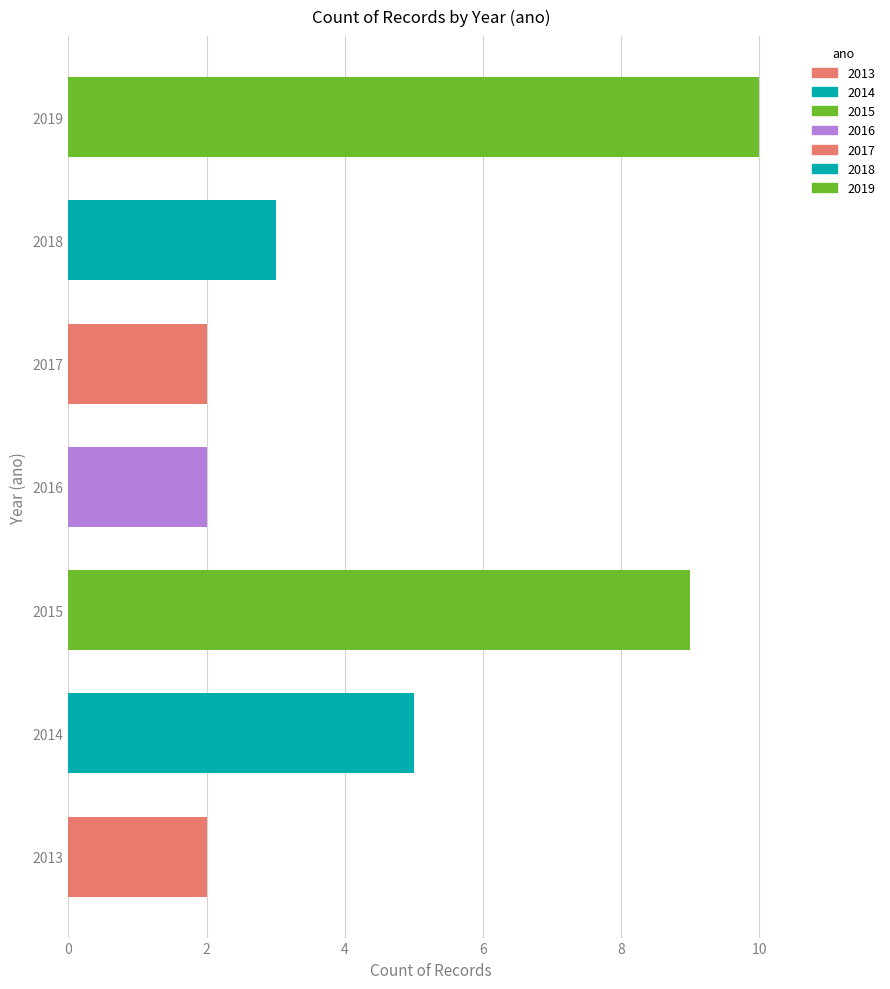

The chart shows a value of 13 at 2015. True or false?

False